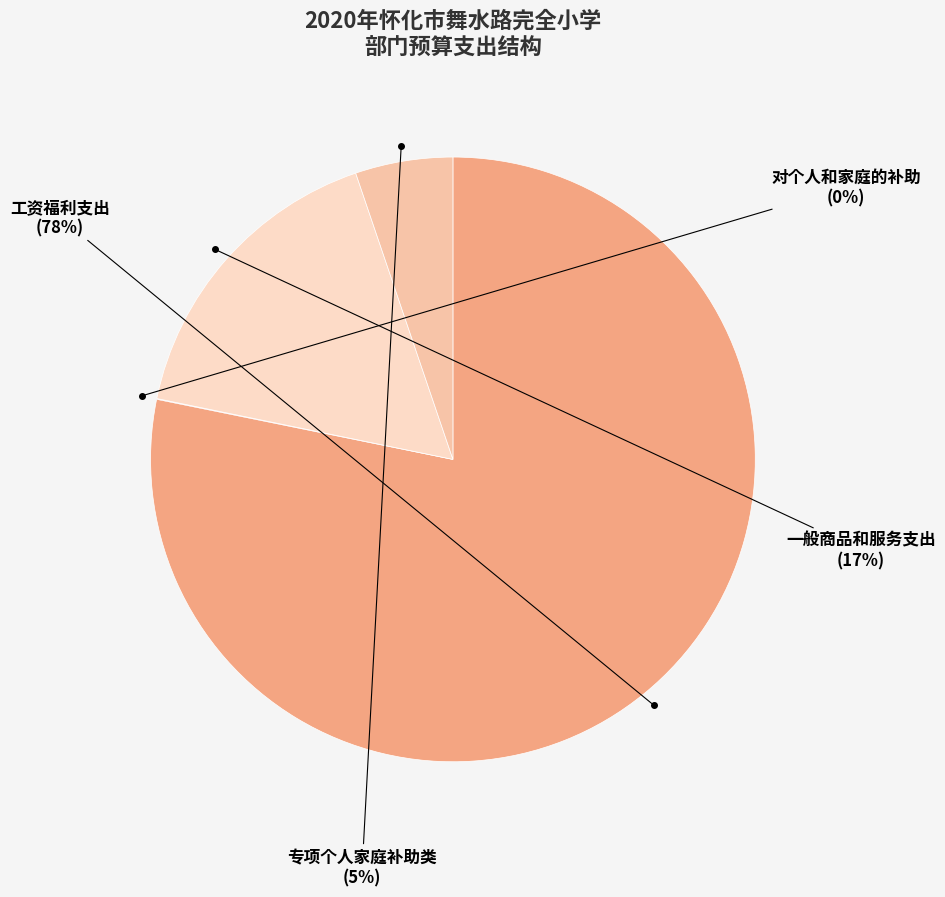

Which category has the biggest portion of the pie?

工资福利支出